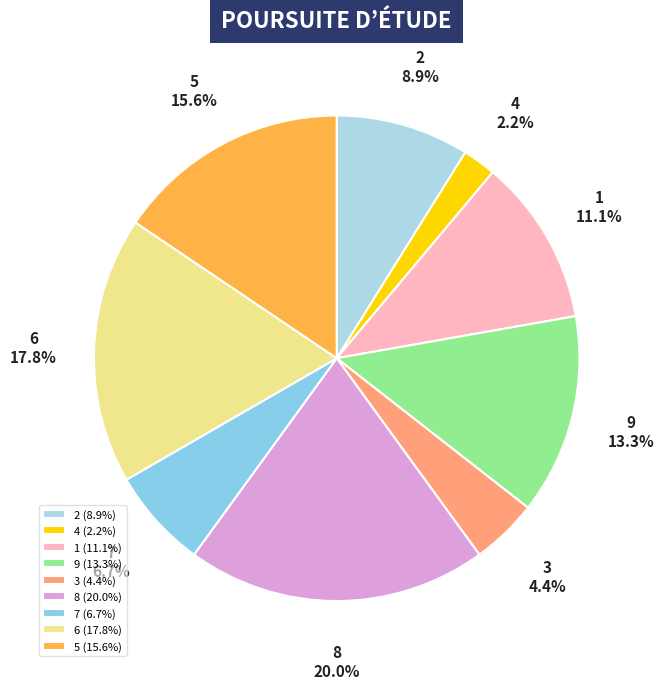

To the nearest percent, what is the difference between the 6 and 5 slice percentages?

2%